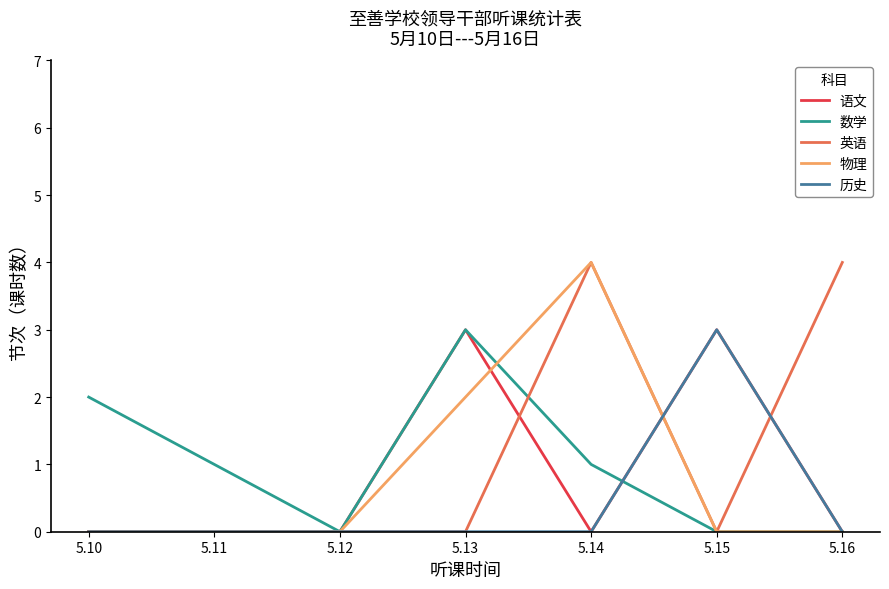

Is it true that 物理 equals 0 at 5.16?

True